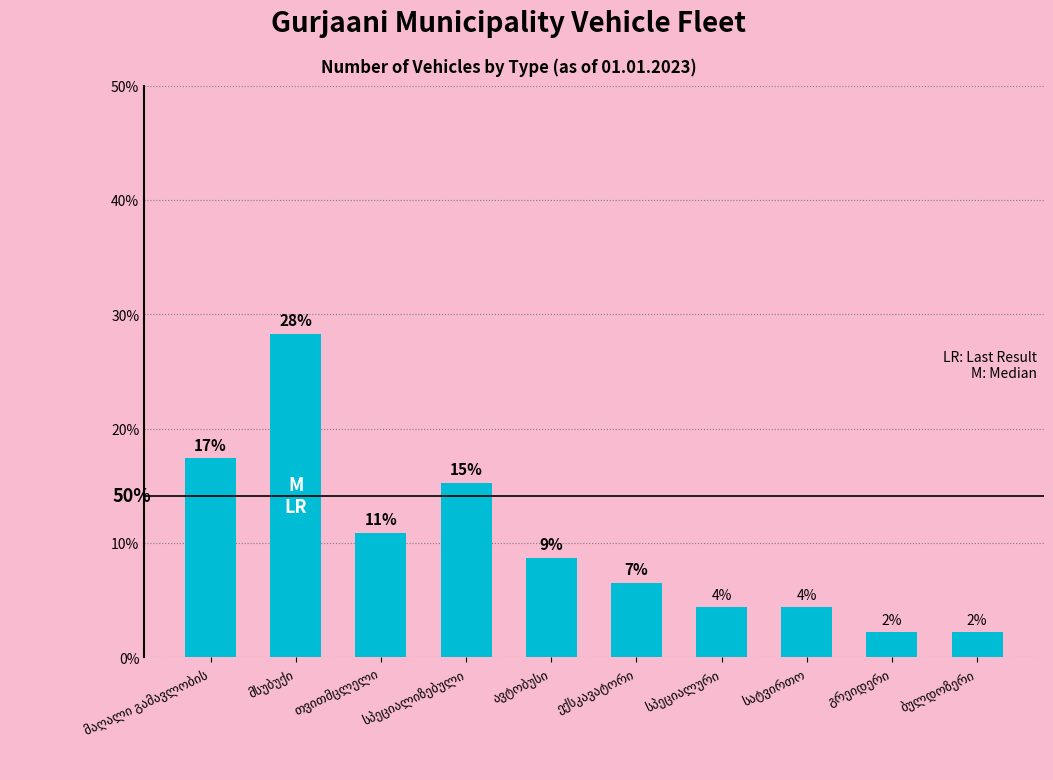

At which label does the data first exceed 8?

მაღალი გამავლობის